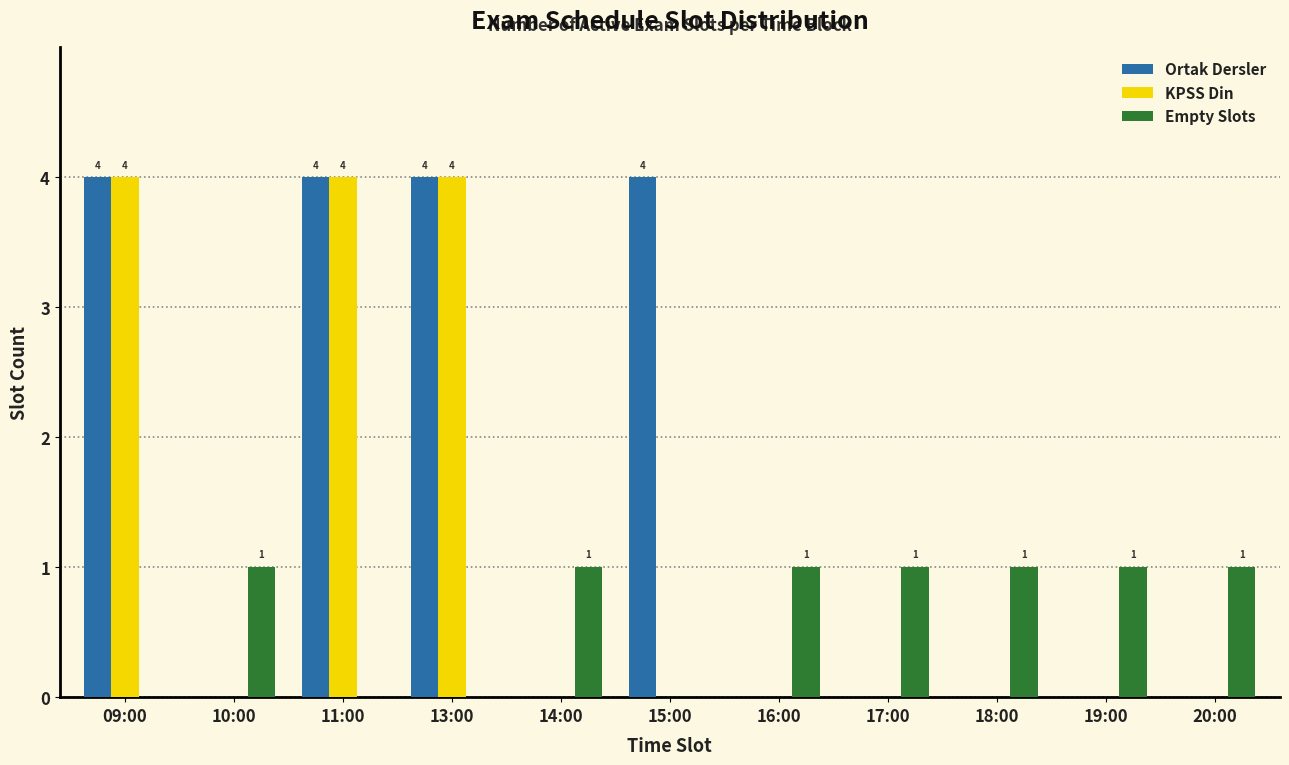

What is the greatest value displayed?

4